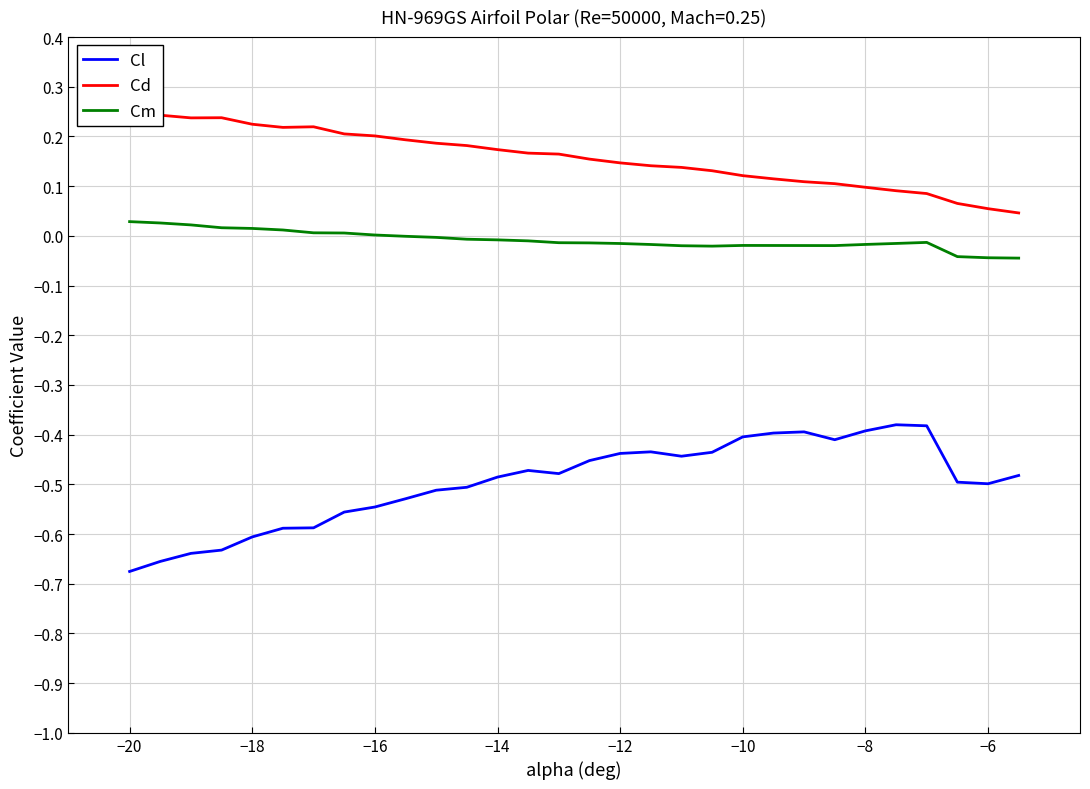

True or false: Cm and Cl cross at least once.

False